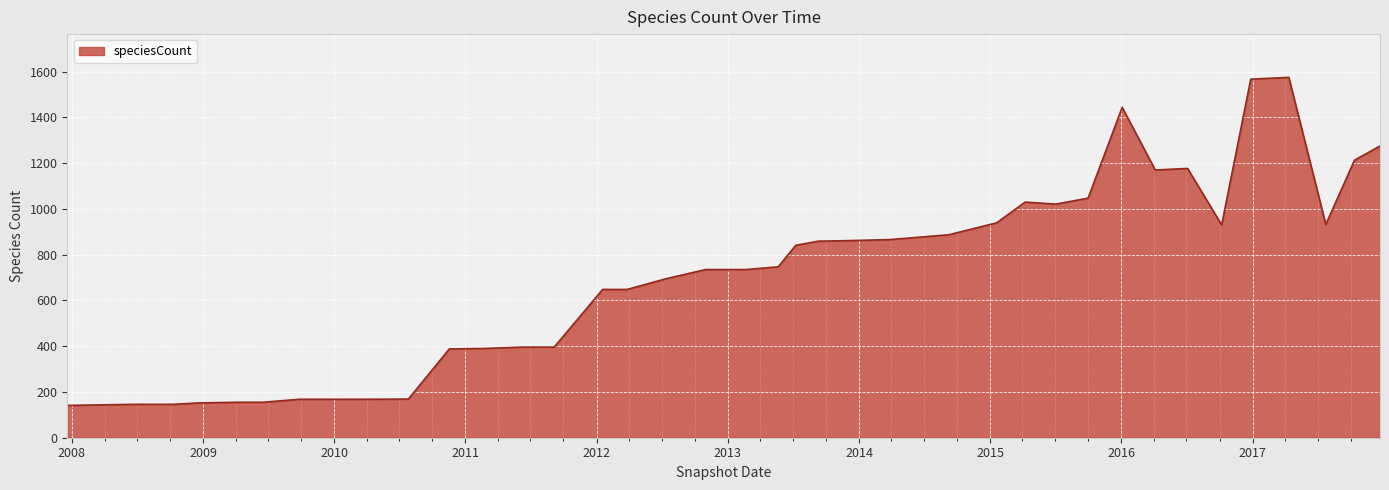

What is the difference between the maximum and minimum values?

1434